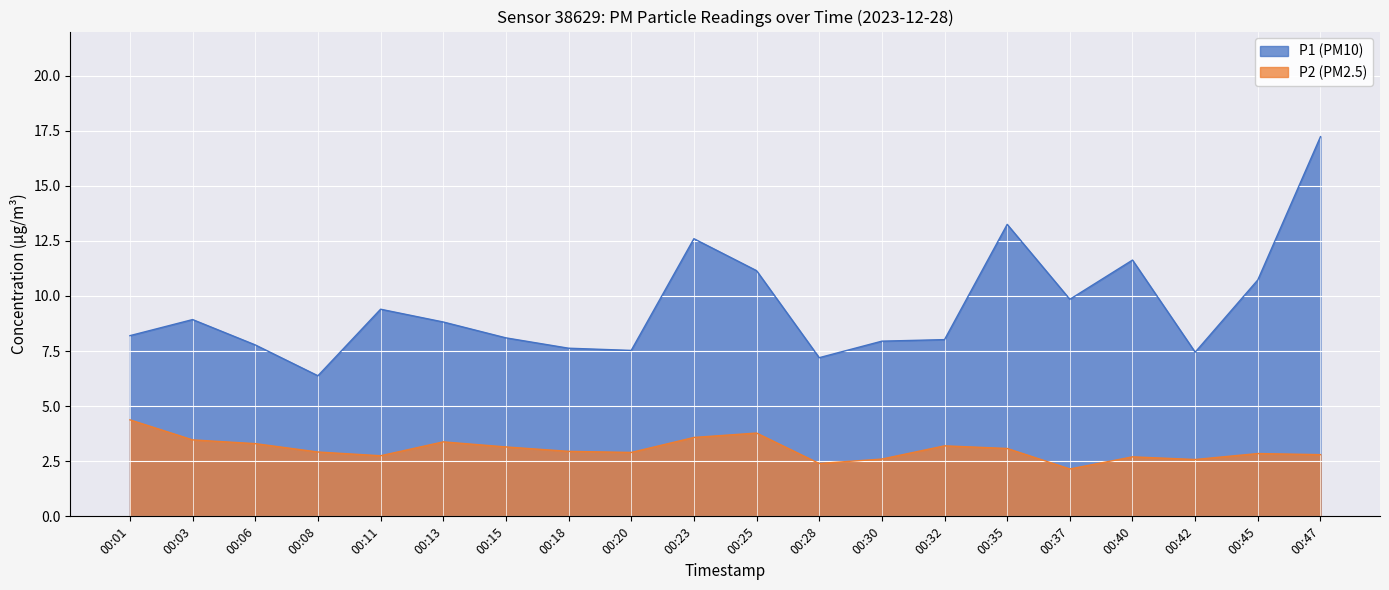

What is the value of the P1 point at the 2nd from the left?

8.9